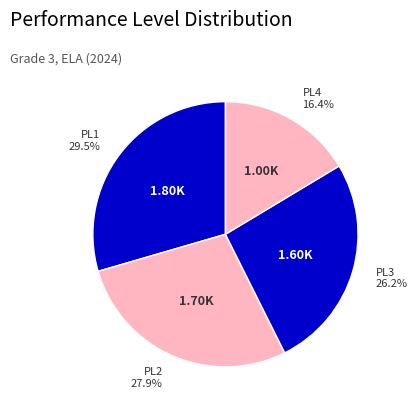

Count the number of slices in the pie.

4